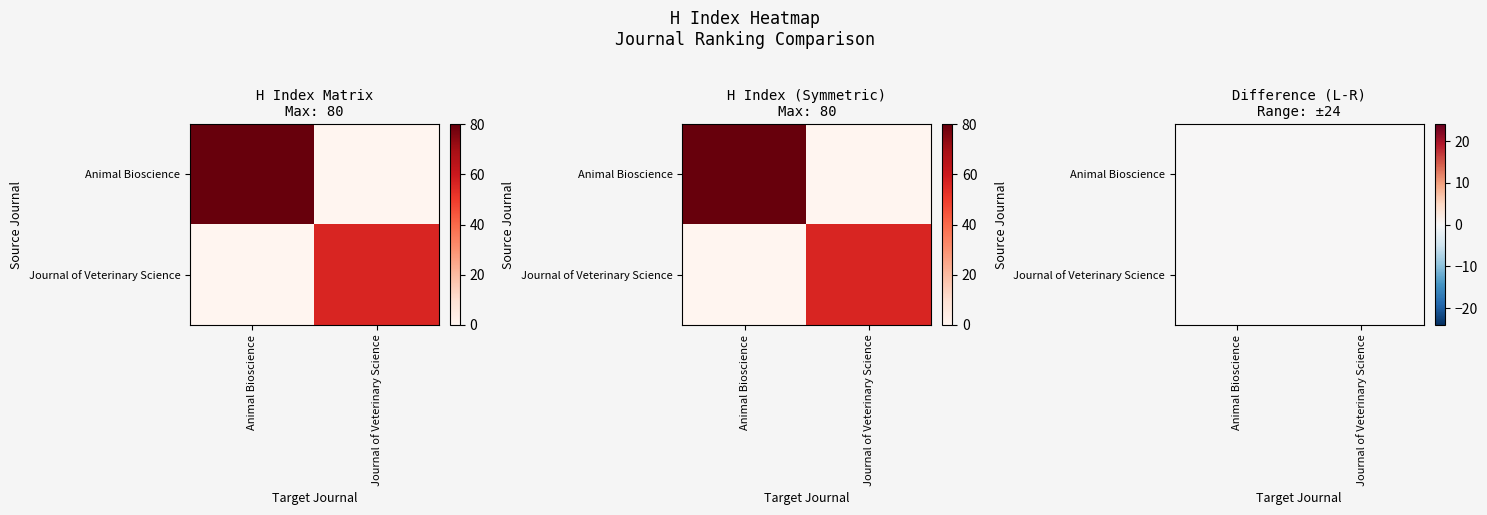

Which category has the lowest value in the Journal of Veterinary Science series?

Animal Bioscience